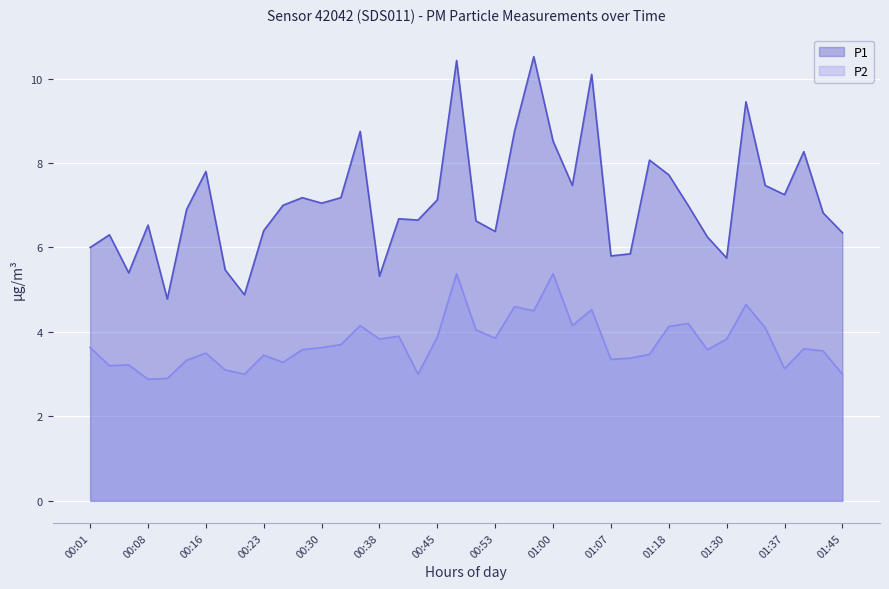

How many lines are shown in the chart?

2